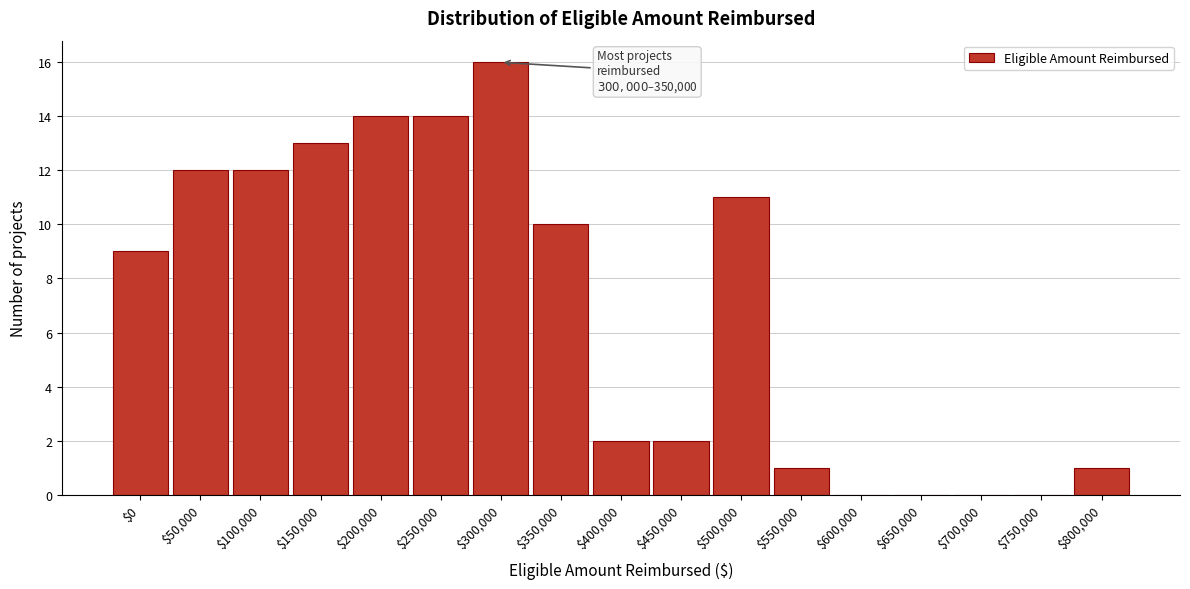

At which category does the chart reach its peak across all series?

$300,000